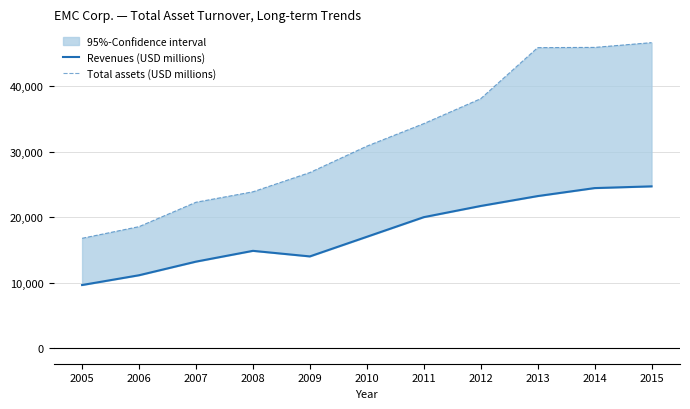

What is the difference between the maximum and minimum values in the Total assets (USD millions) series?

29822